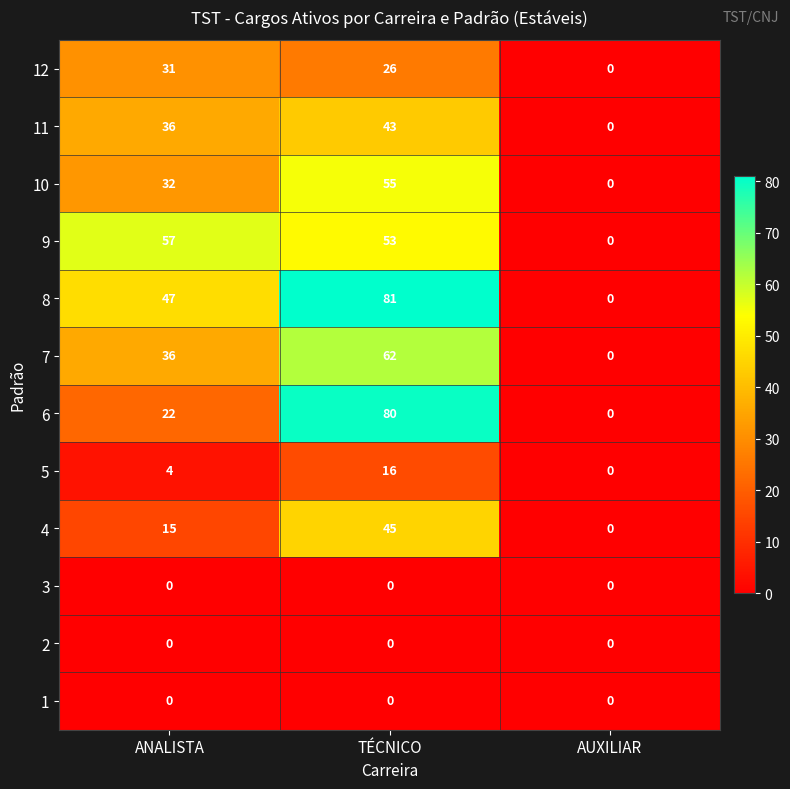

Where is 11 nearest to the value 21?

ANALISTA